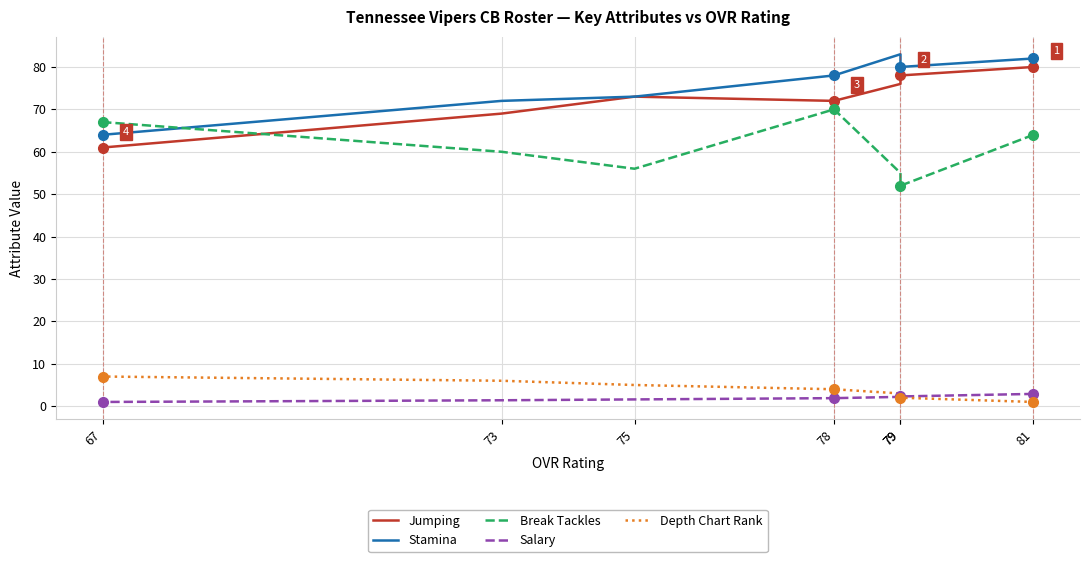

Where is Break Tackles nearest to the value 61?

73